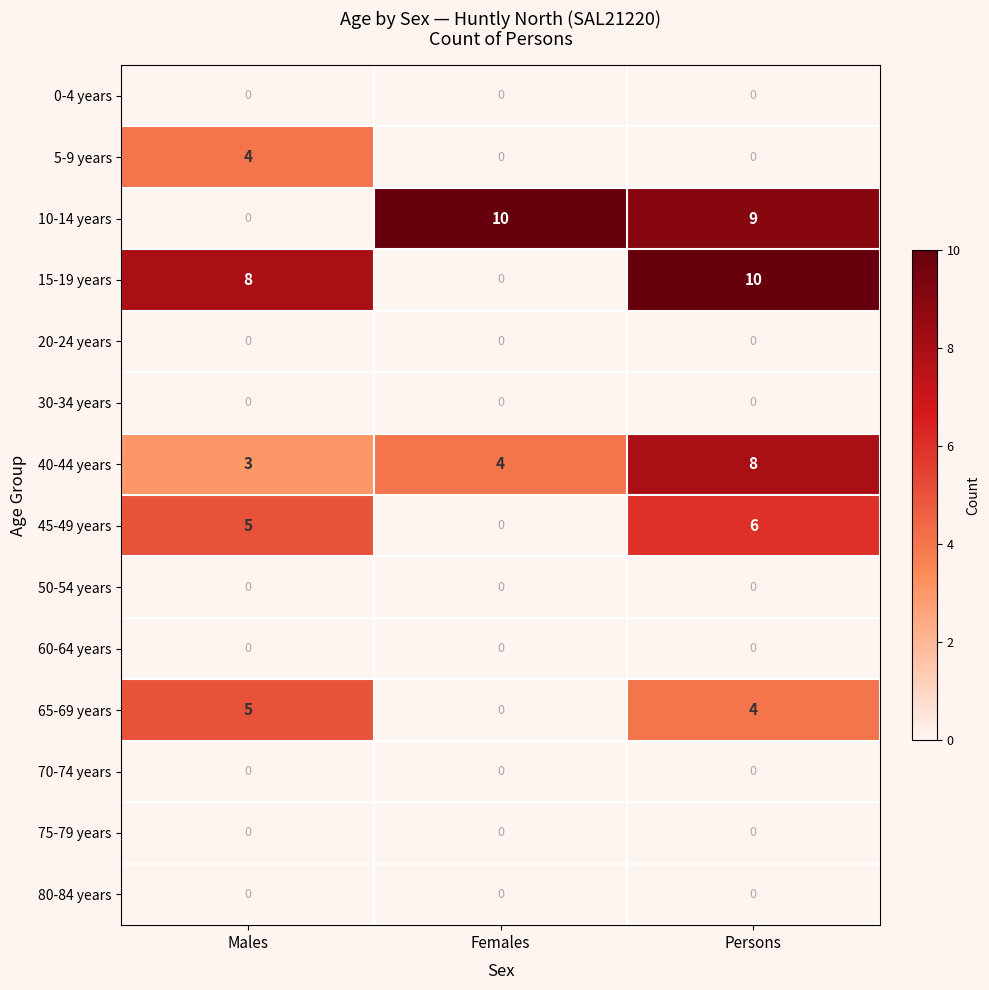

How many data points does each series have?

3